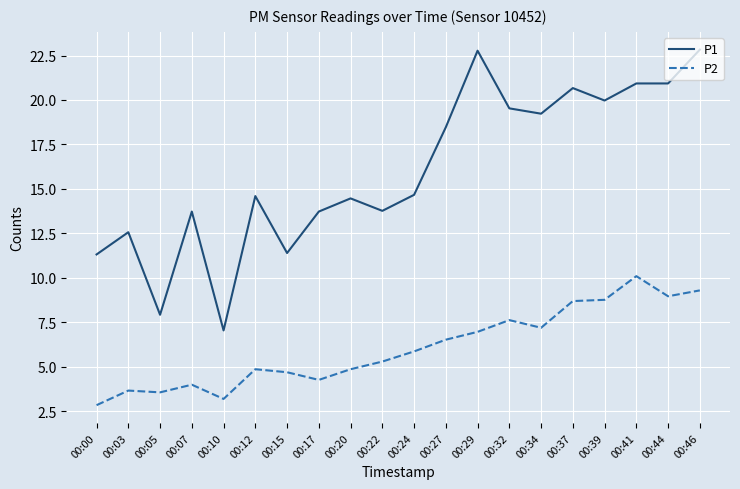

Does the chart display data point markers on the line(s)?

No